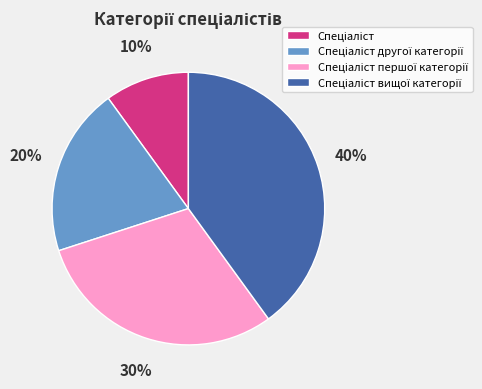

Is there any slice that represents more than half of the pie?

No